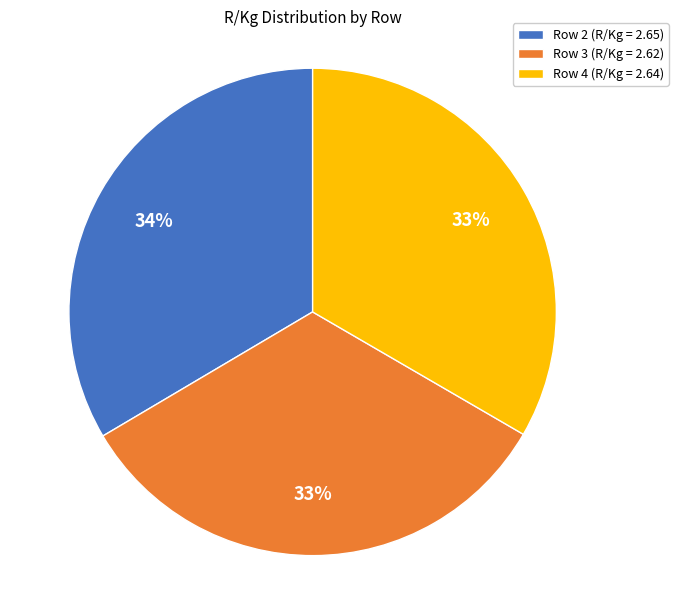

Combined, do Row 4 (R/Kg = 2.64) and Row 2 (R/Kg = 2.65) account for over 50%?

Yes